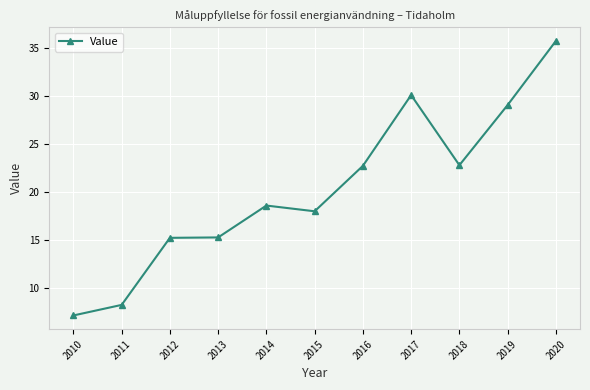

What is the smallest value displayed?

7.1